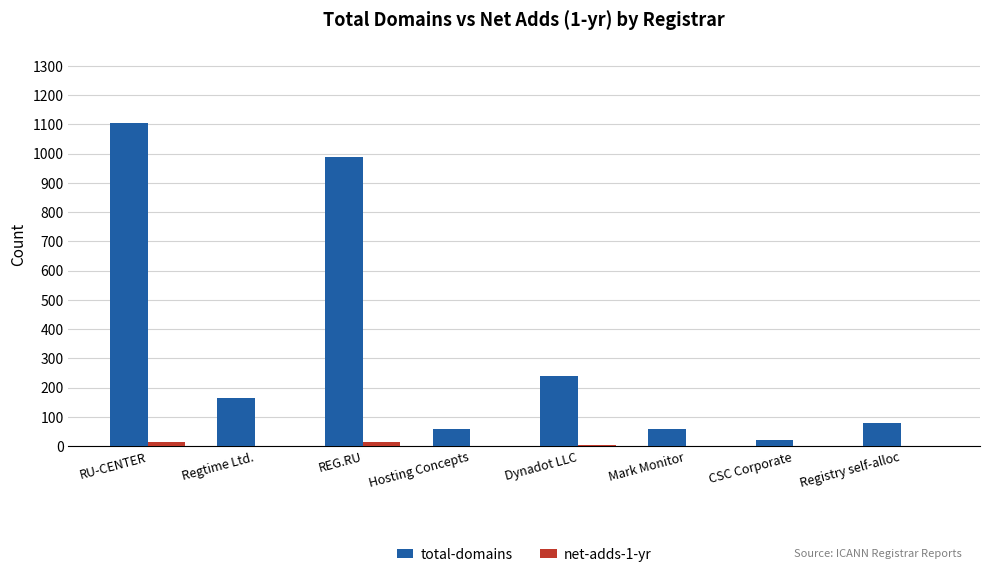

Read the total-domains value at Registry self-alloc.

78